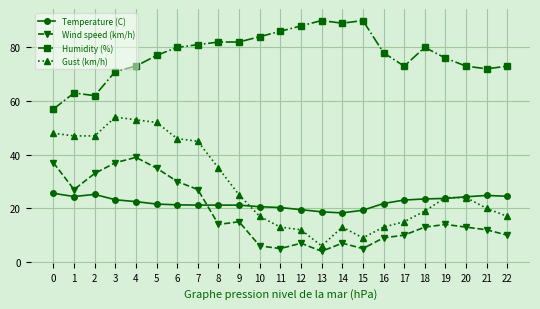

What value does the Wind speed (km/h) series have at 12?

7.0